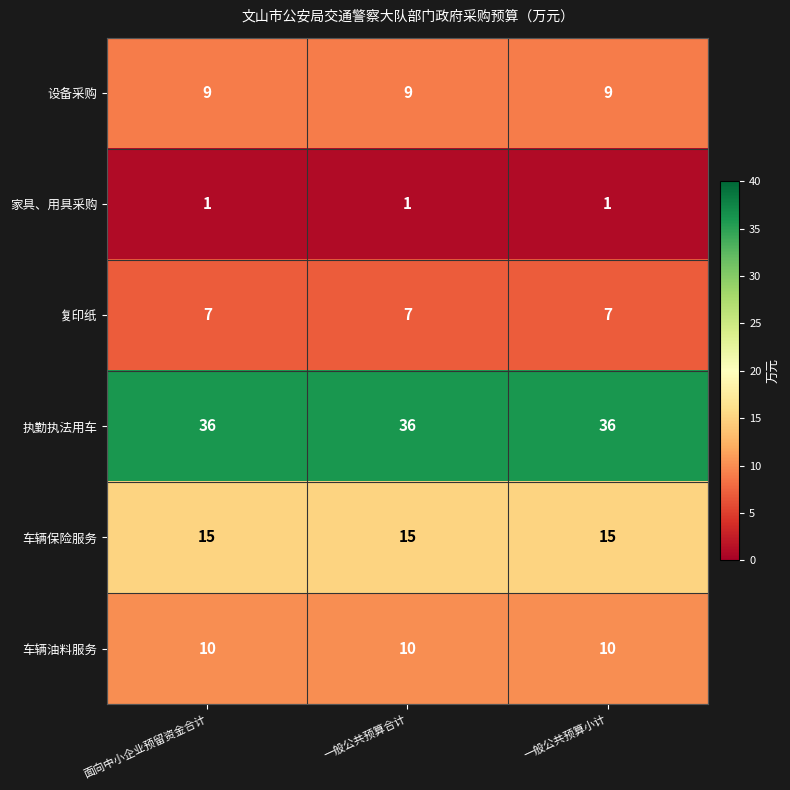

What is the total value across all series at 面向中小企业预留资金合计?

78